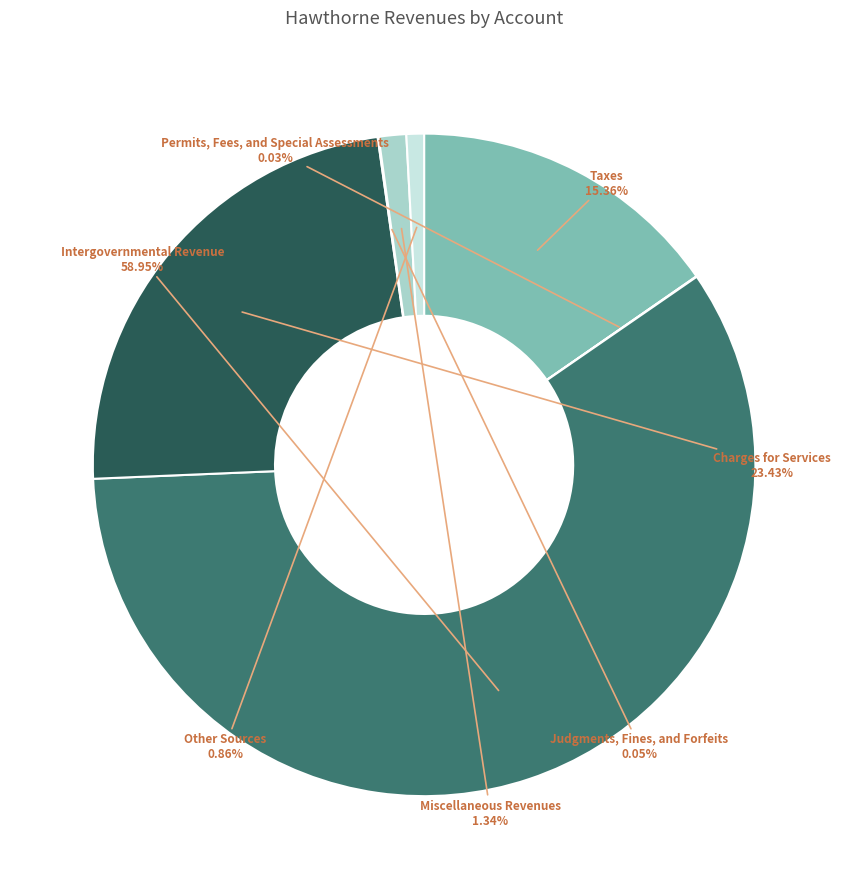

To the nearest percent, what is the difference between the Charges for Services and Miscellaneous Revenues slice percentages?

22%